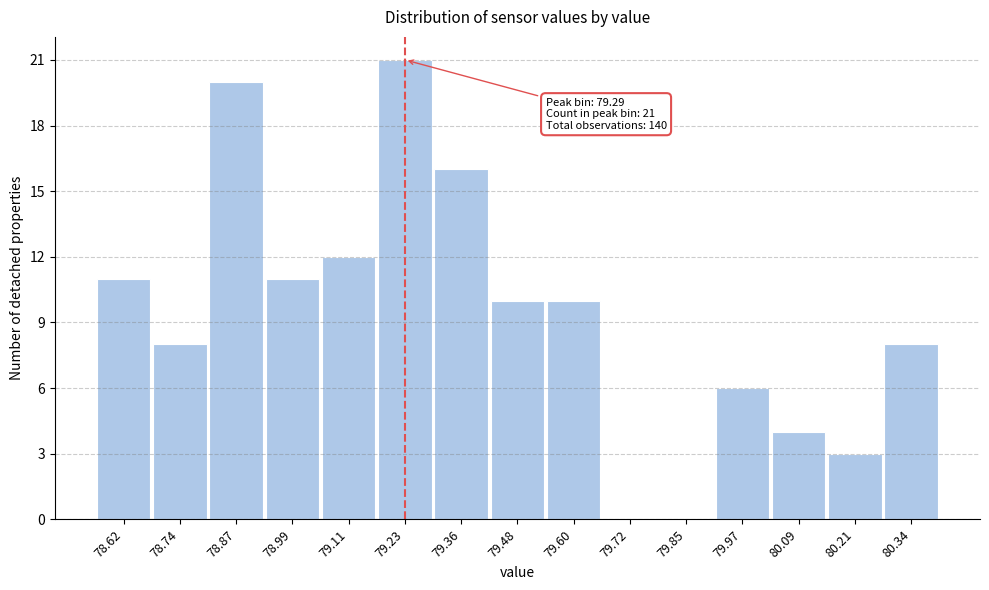

Reading left to right, what are all the values shown in this chart?

78.62=11	78.74=8	78.87=20	78.99=11	79.11=12	79.23=21	79.36=16	79.48=10	79.60=10	79.72=0	79.85=0	79.97=6	80.09=4	80.21=3	80.34=8